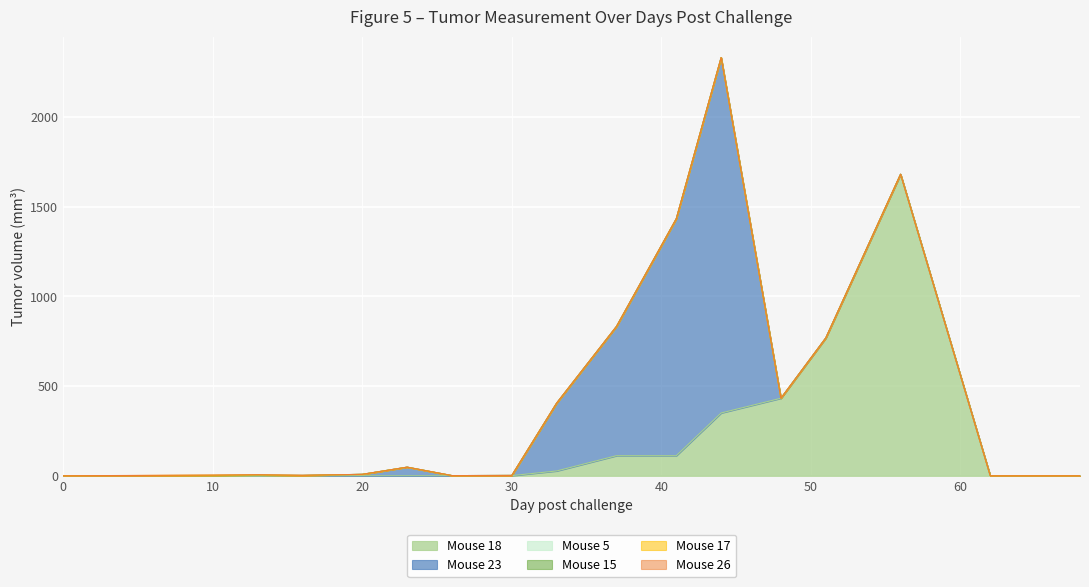

True or false: Mouse 17 and Mouse 23 cross at least once.

False